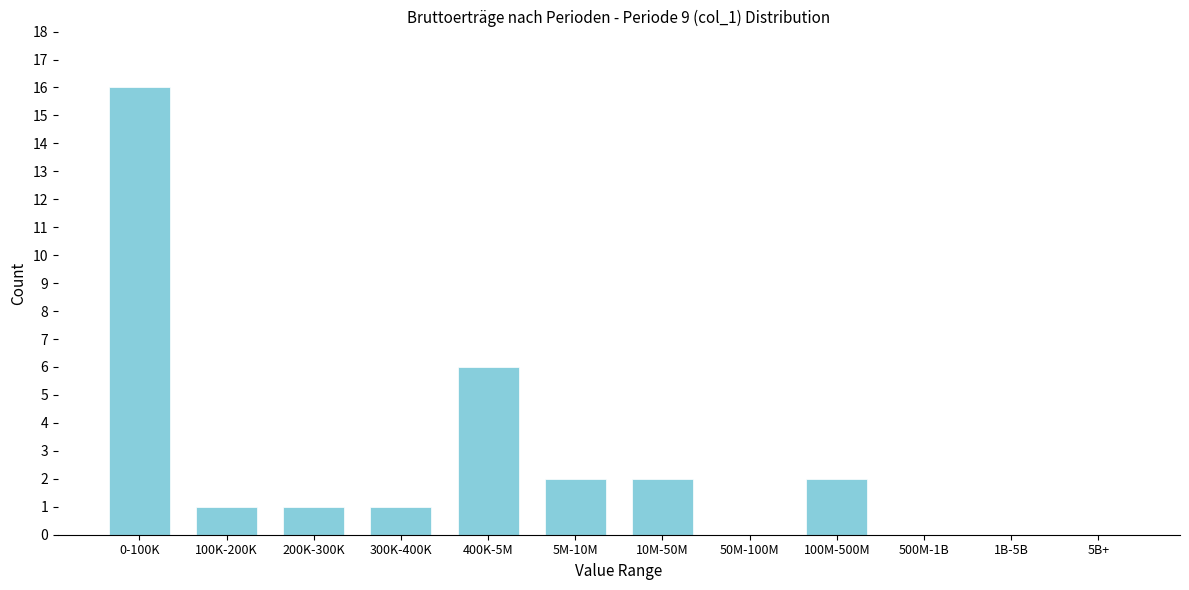

Reading left to right, list all the values displayed in this chart.

0-100K=16	100K-200K=1	200K-300K=1	300K-400K=1	400K-5M=6	5M-10M=2	10M-50M=2	50M-100M=0	100M-500M=2	500M-1B=0	1B-5B=0	5B+=0